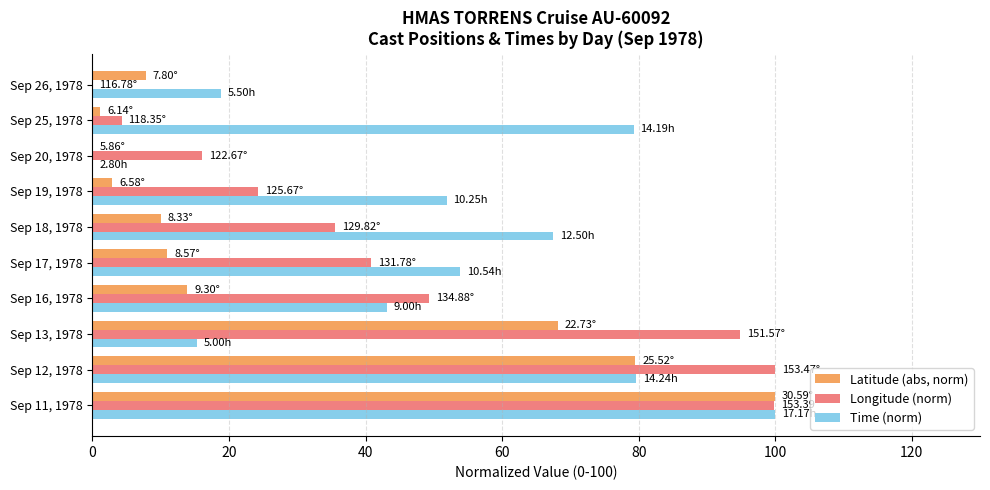

What is the sum of all Time (norm) values?

509.4